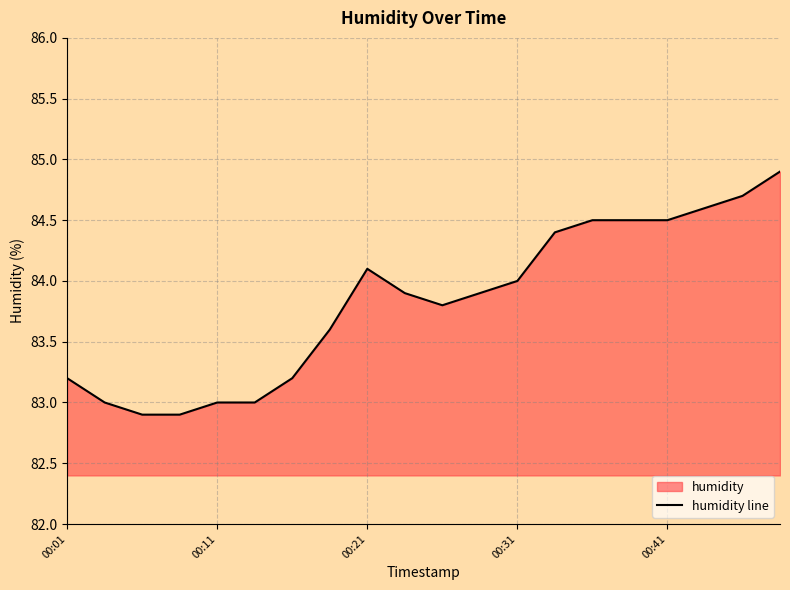

What is the greatest value displayed?

84.9